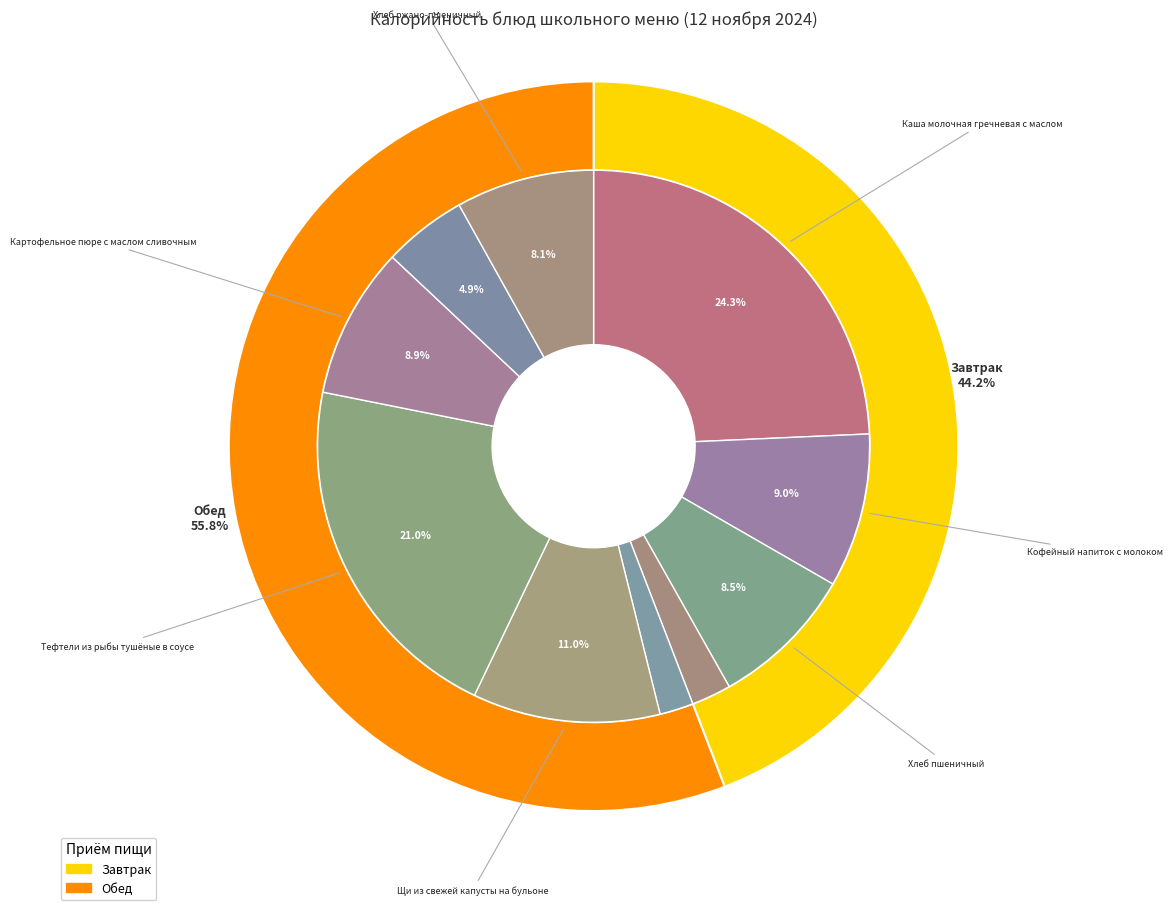

What percentage is the Компот из смеси сухофруктов slice, to the nearest percent?

5%